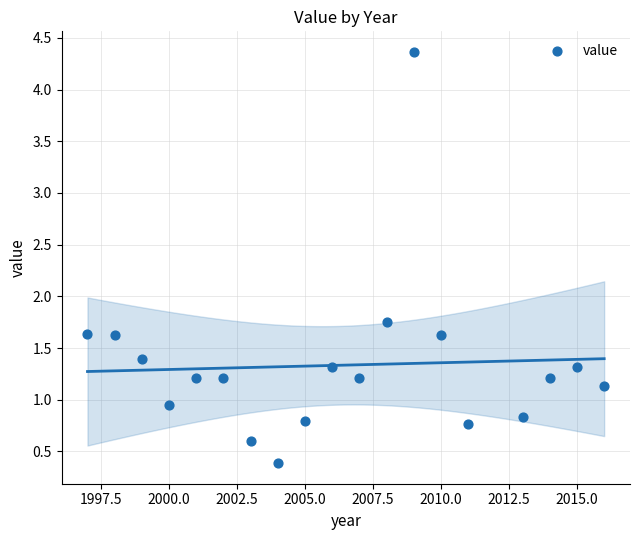

What is the range of Y values (max minus min)?

4.0